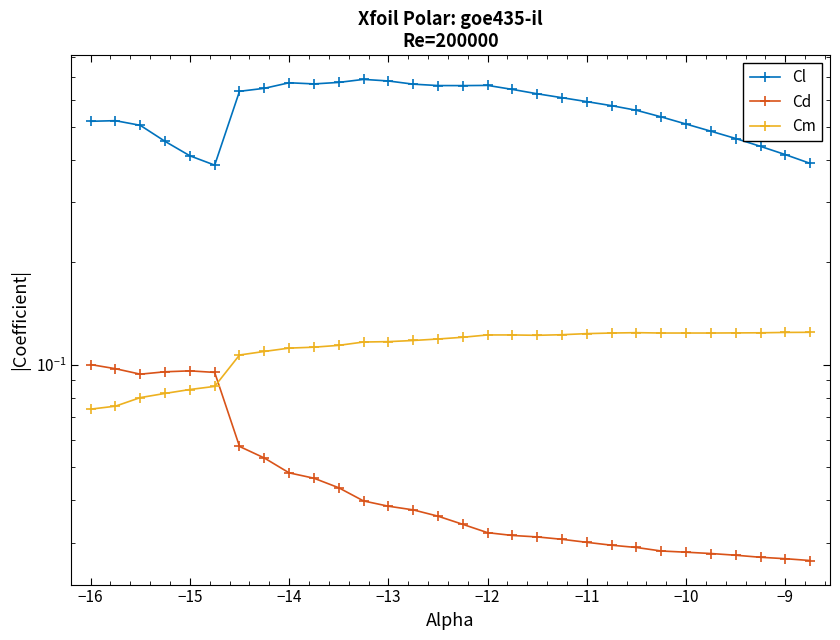

True or false: Cl and Cm cross at least once.

False